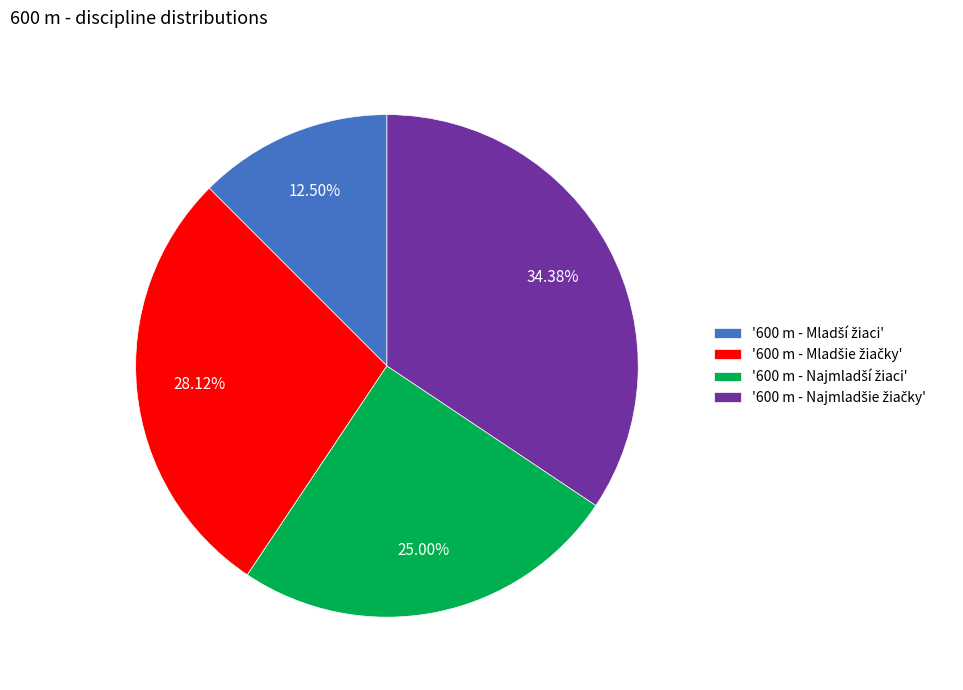

How many segments does this pie chart have?

4